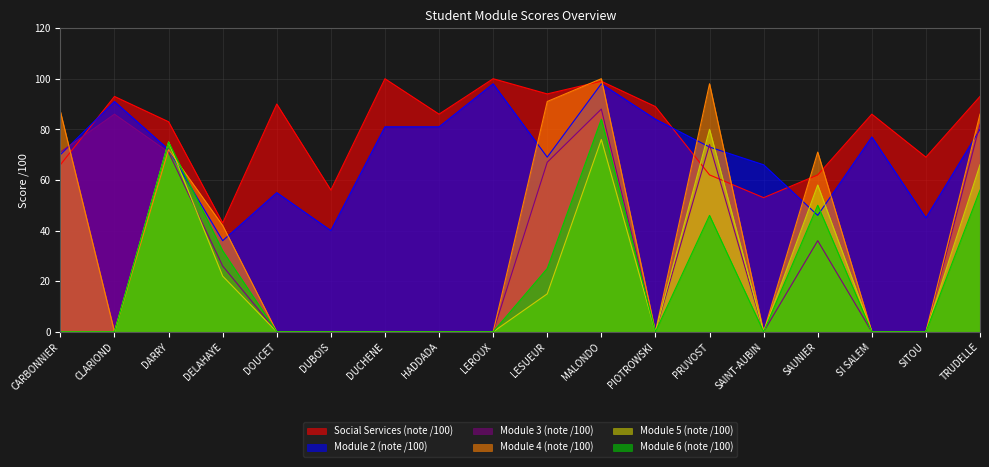

What is the difference between the maximum and second lowest values in the Module 2 (note /100) series?

58